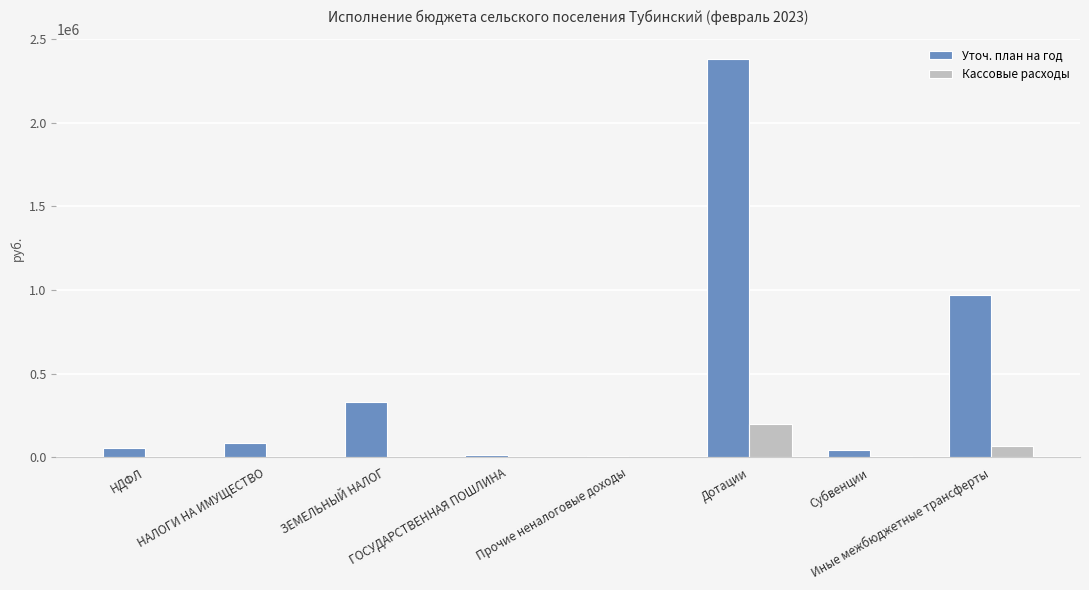

What is the maximum value shown in the chart?

2383000.0